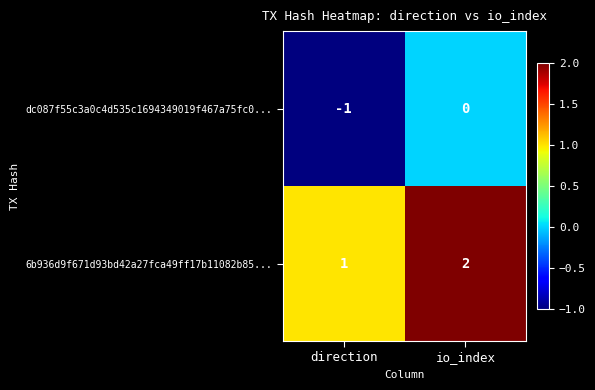

Which series has the largest total across all categories?

6b936d9f671d93bd42a27fca49ff17b11082b85...